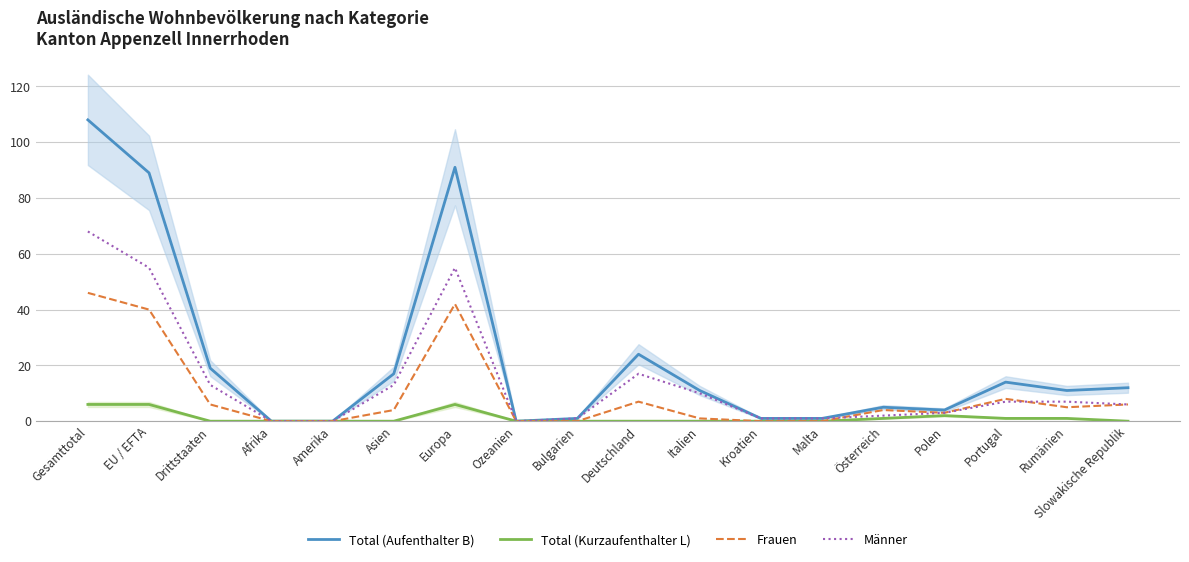

How many interior local peaks does the Total (Kurzaufenthalter L) series have?

2